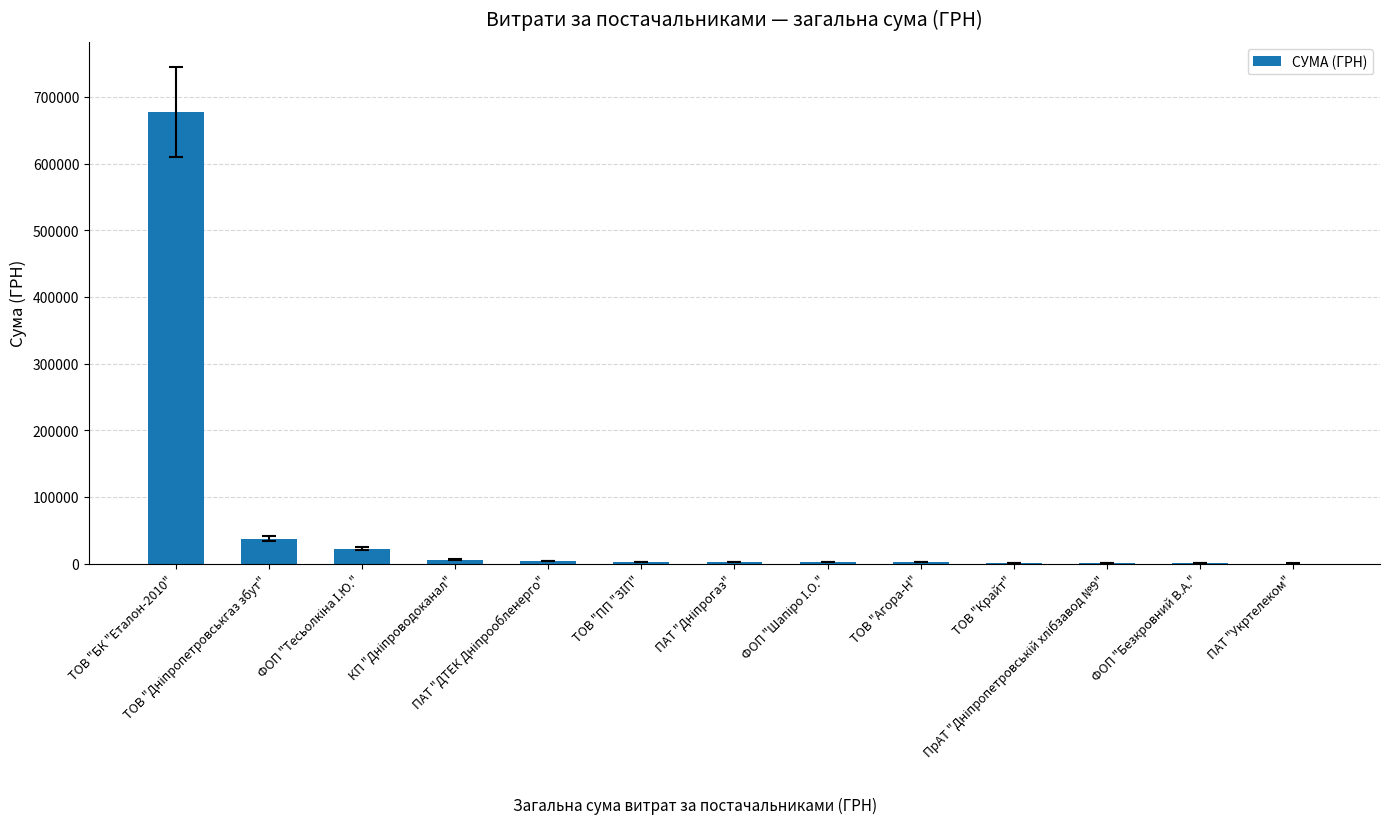

Reading right to left, transcribe all the data shown in this chart.

135.0	280.0	881.0	1258.0	2459.0	2486.5	2508.4	2636.6	3660.6	5880.0	22400.7	37007.0	677493.2